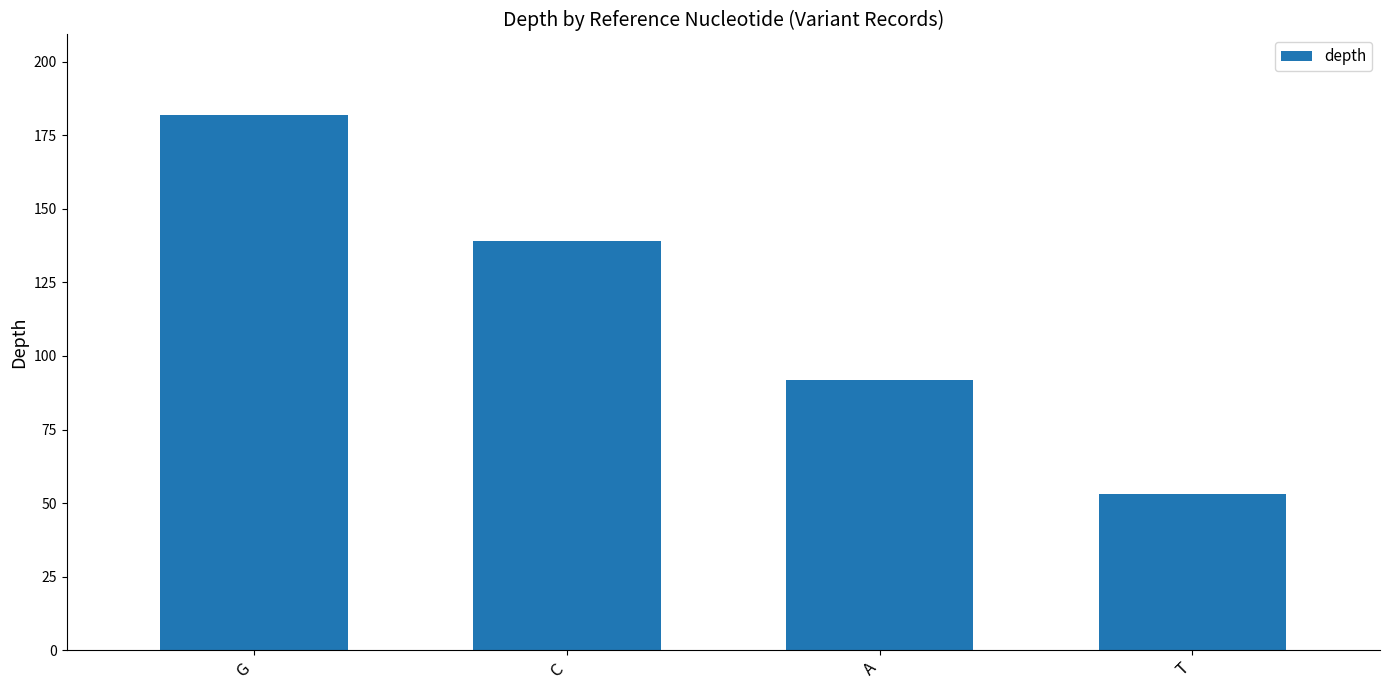

Rank the categories by value from lowest to highest.

T, A, C, G